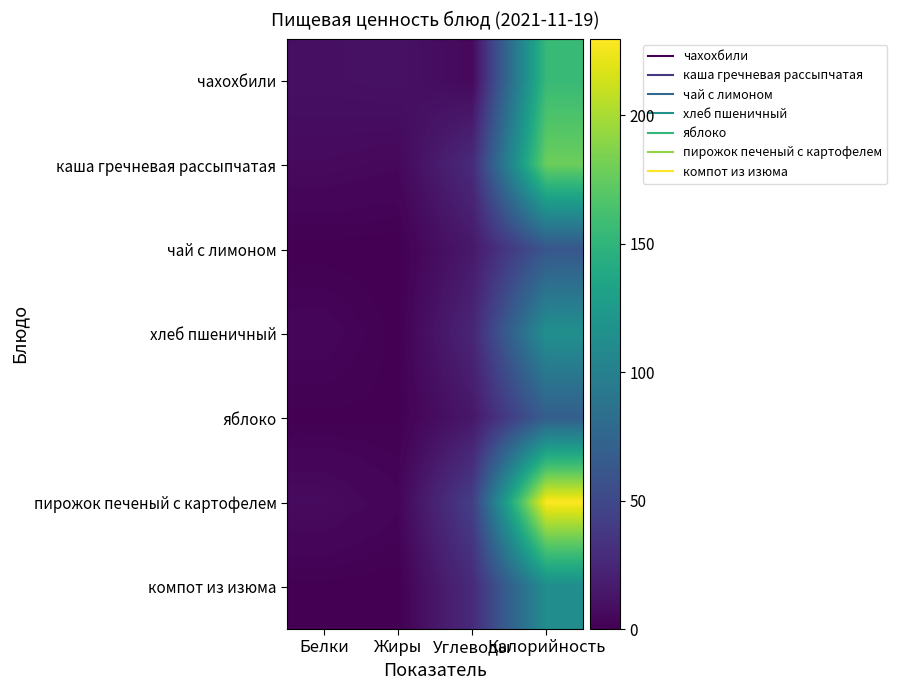

Which label corresponds to the smallest value in the chart?

Жиры